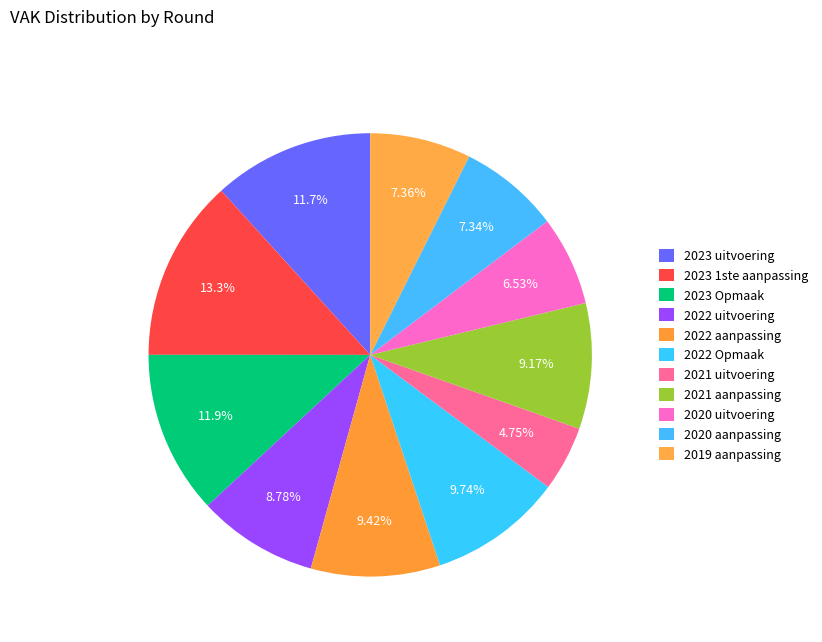

To the nearest percent, what portion does 2023 1ste aanpassing represent?

13%